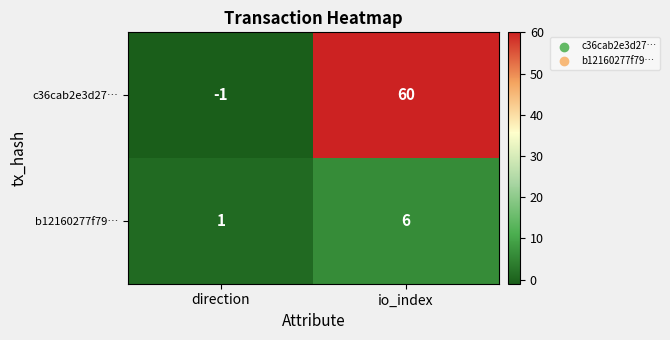

What is the greatest value displayed?

60